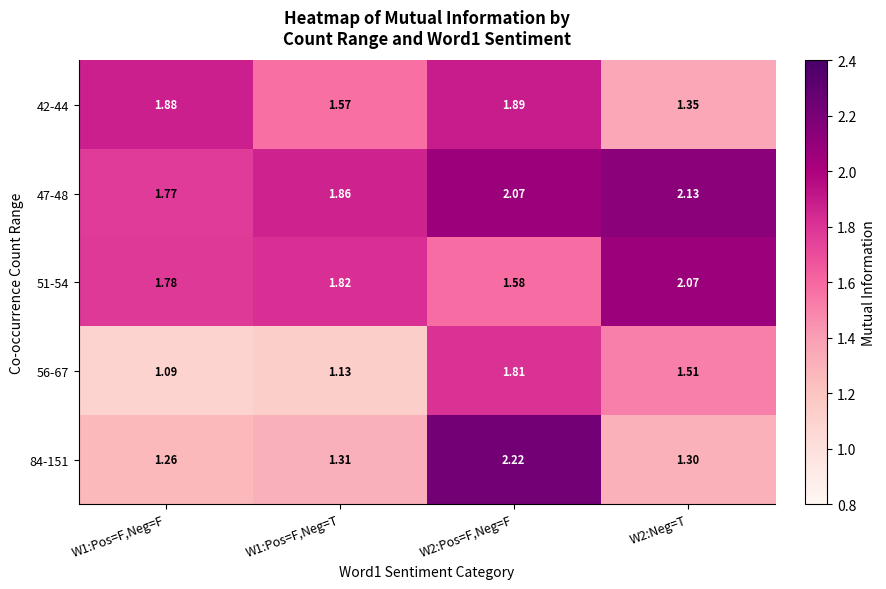

Is the value of 42-44 at W2:Neg=T greater than the value of 56-67 at W2:Pos=F,Neg=F?

No